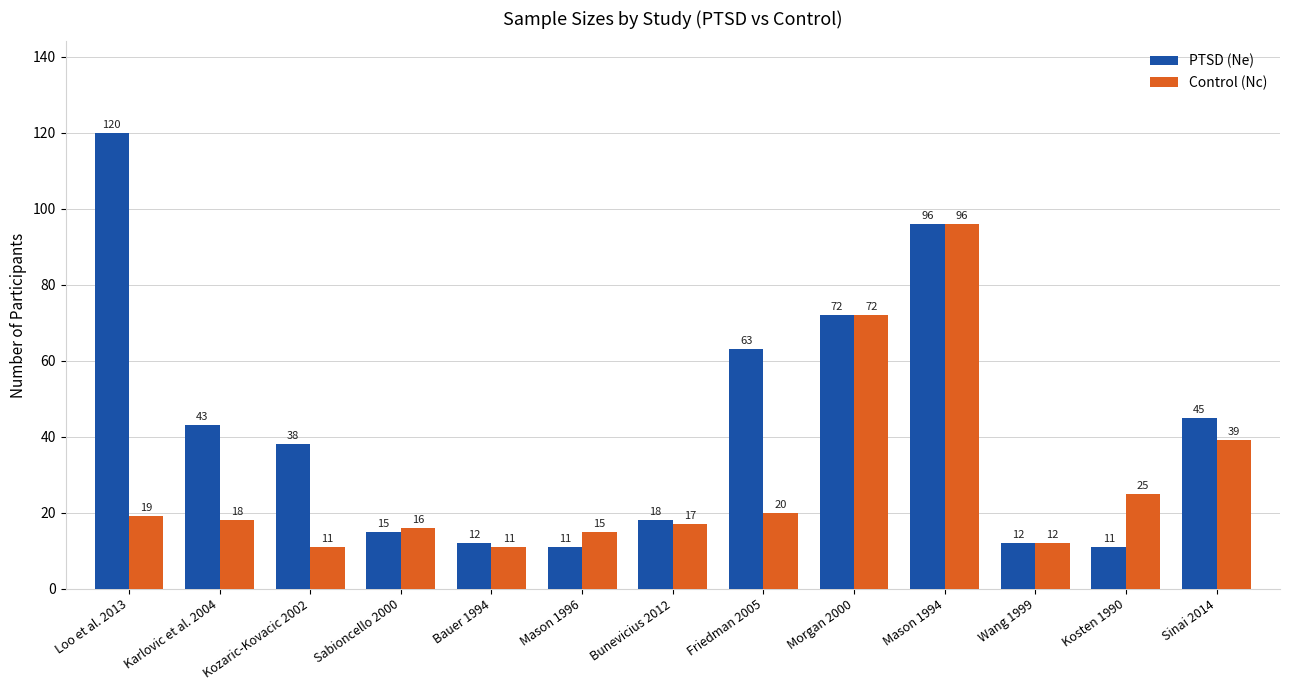

What is the label of the 8th bar from the left?

Friedman 2005